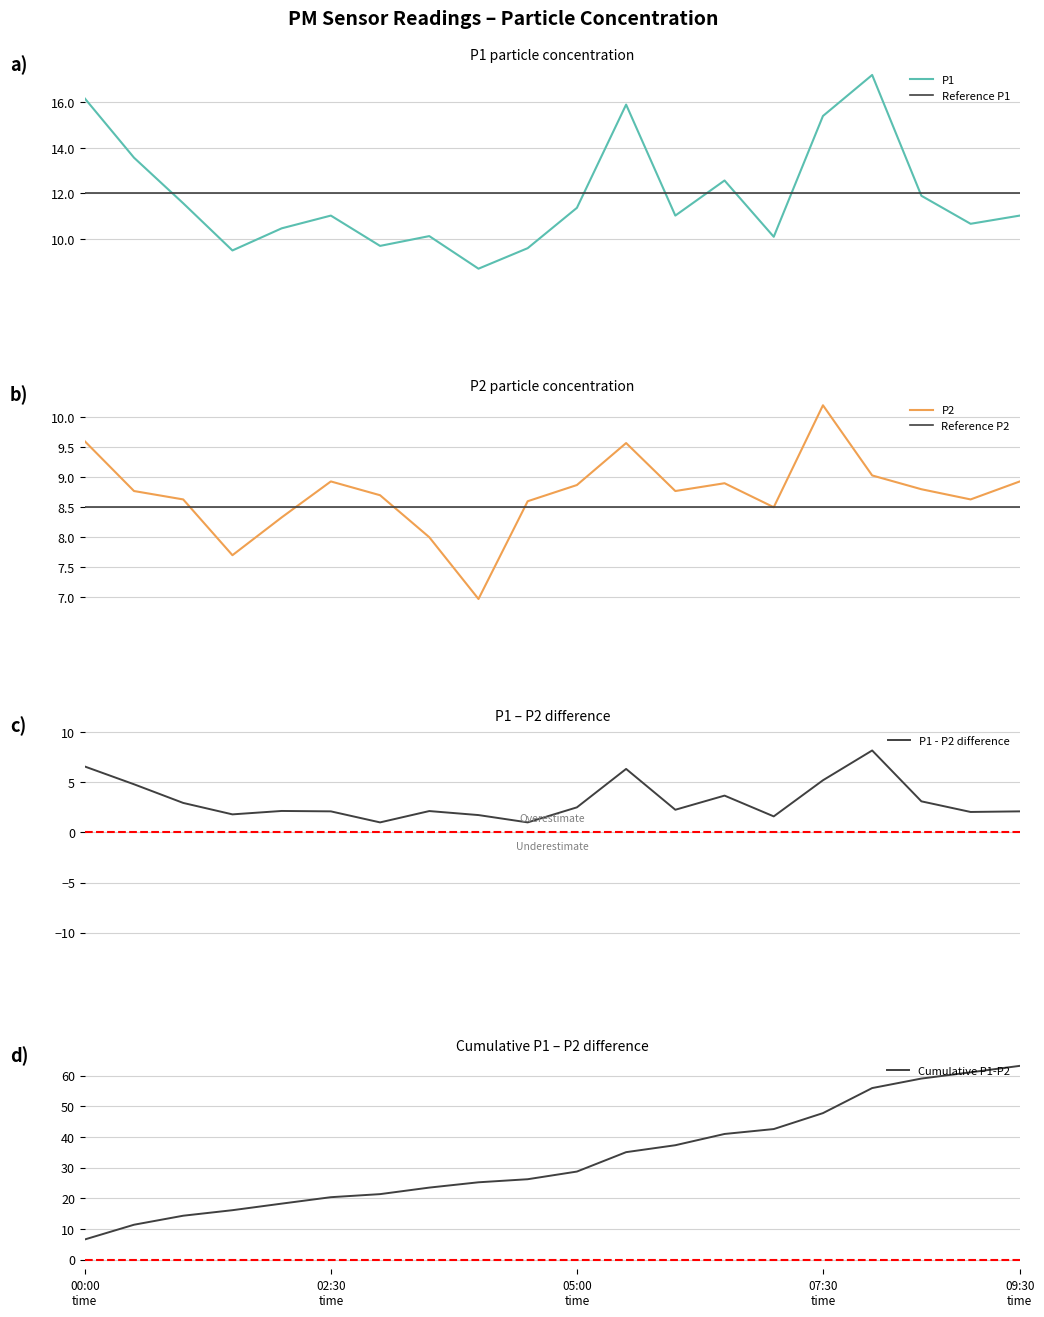

What is the maximum value for Reference P1?

12.0